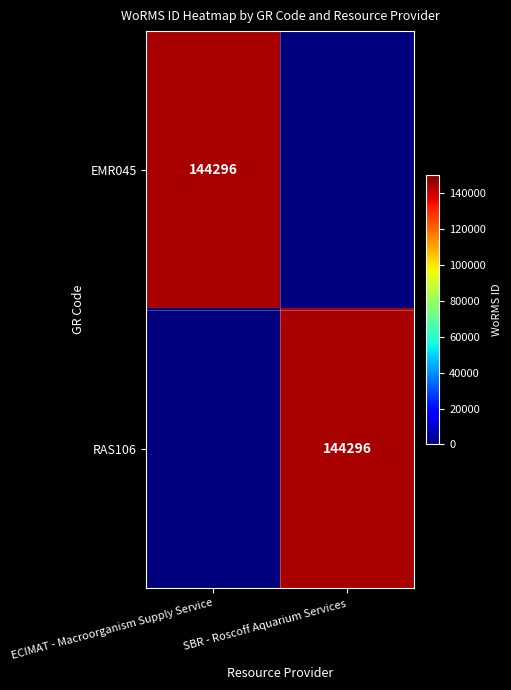

At which category is the sum across all series the highest?

ECIMAT - Macroorganism Supply Service